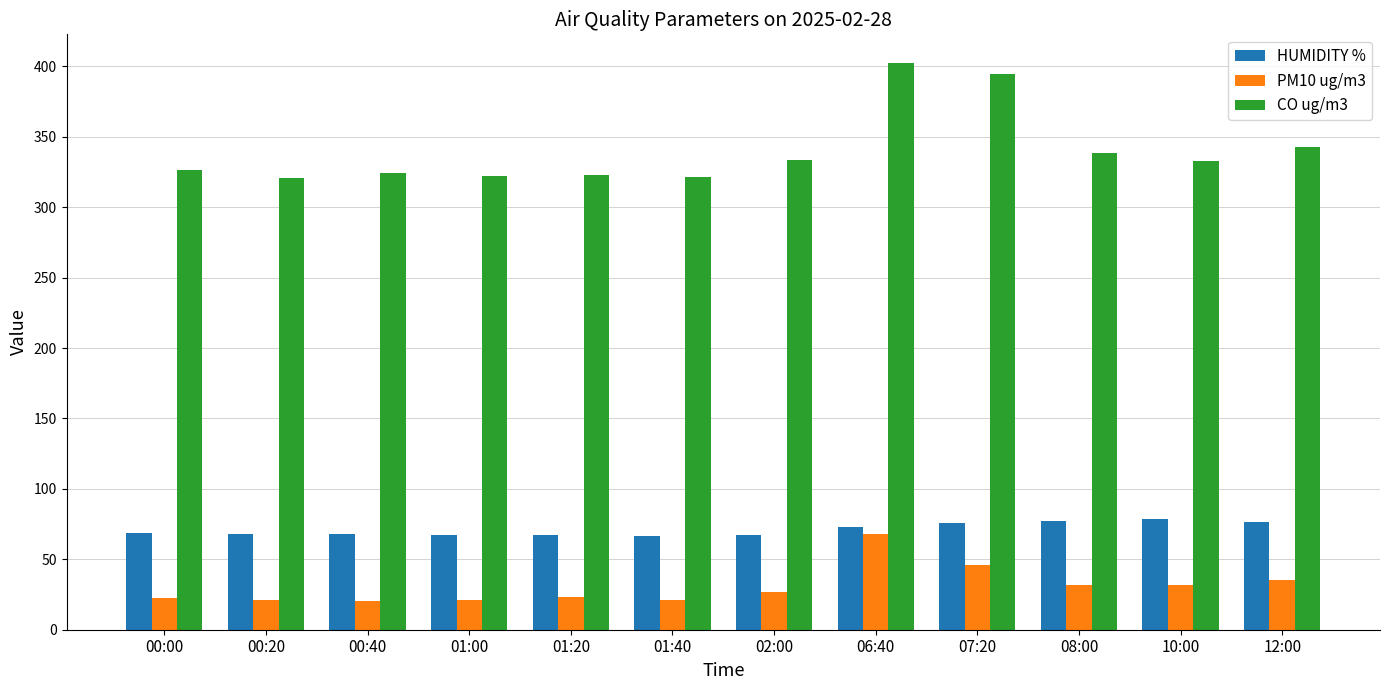

Which series has the widest spread of values?

CO ug/m3